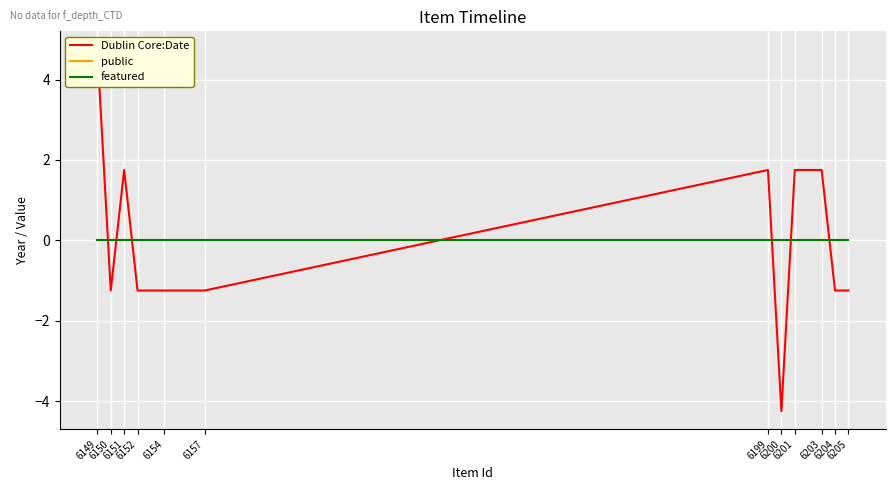

List the labels in order of public value, largest first.

6149, 6150, 6151, 6152, 6154, 6157, 6199, 6200, 6201, 6203, 6204, 6205